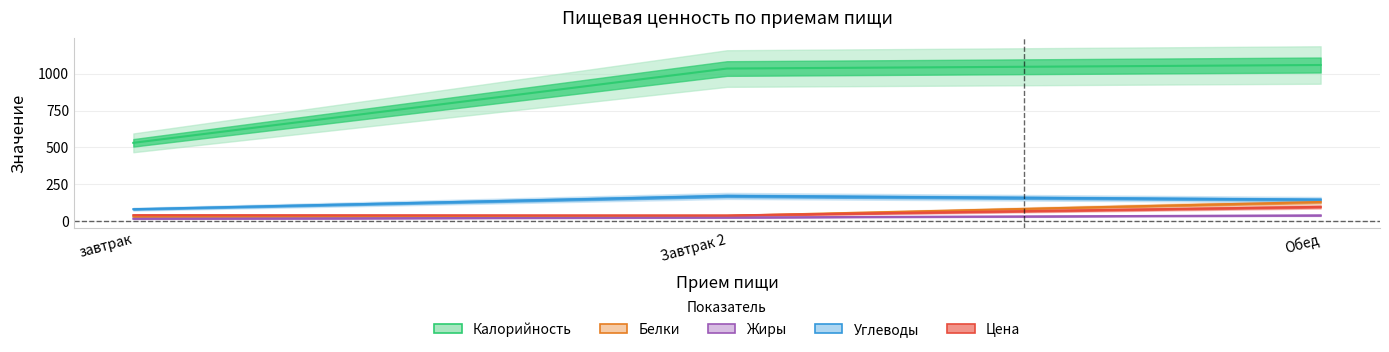

What is the sum of the Белки values at Обед and Завтрак 2?

166.0